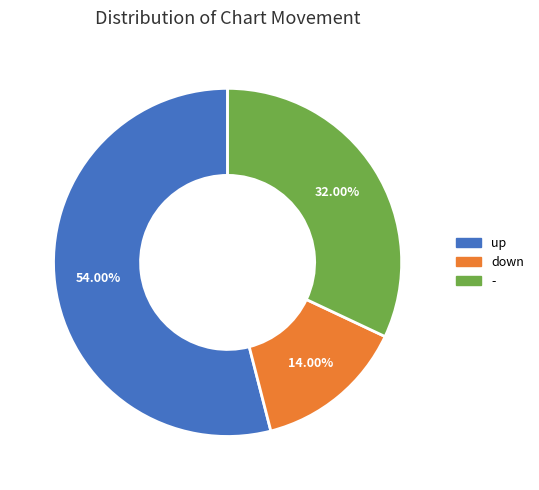

Between up and -, which is larger?

up